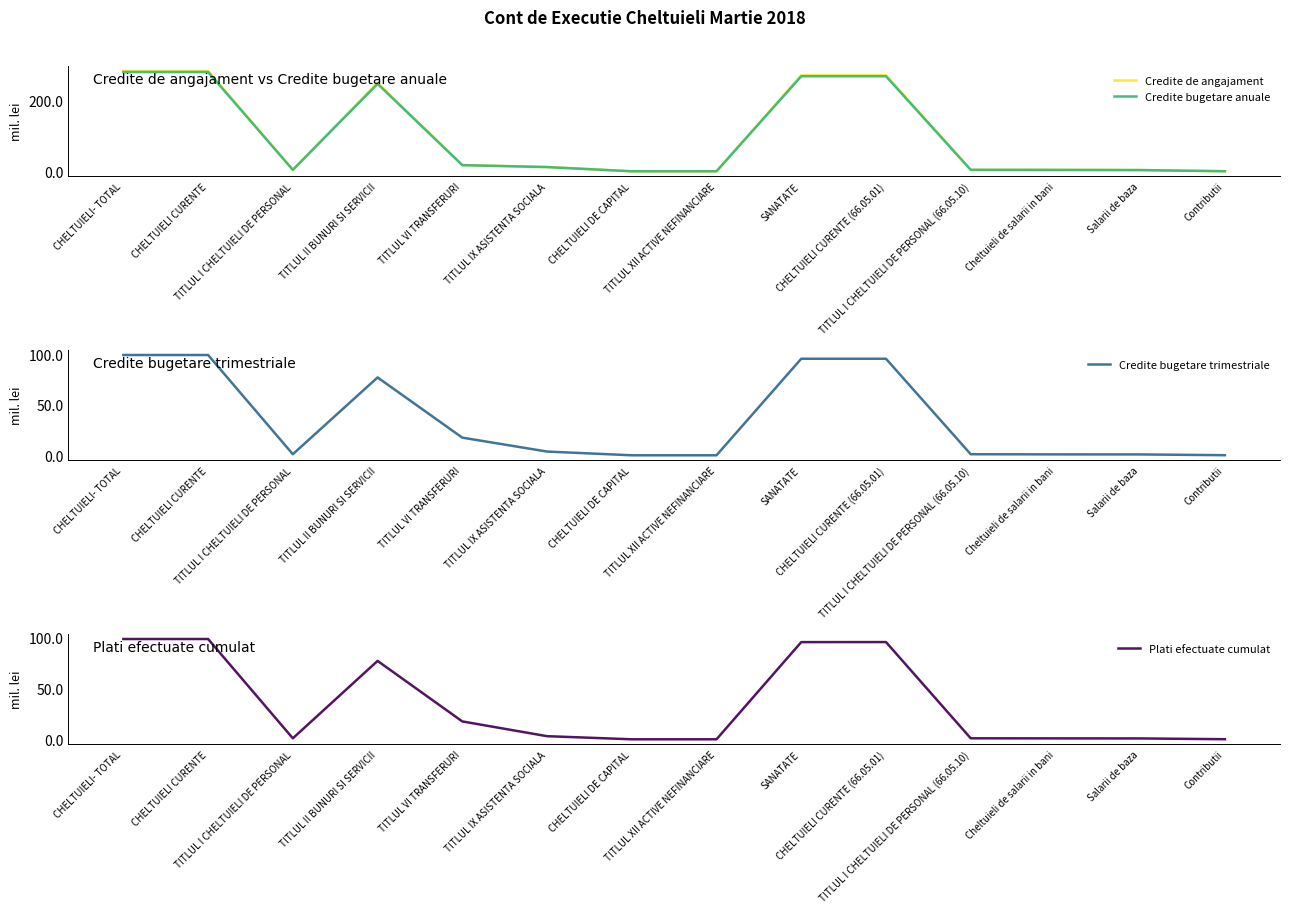

True or false: Credite bugetare trimestriale has more than 2 points higher than both neighbors.

False